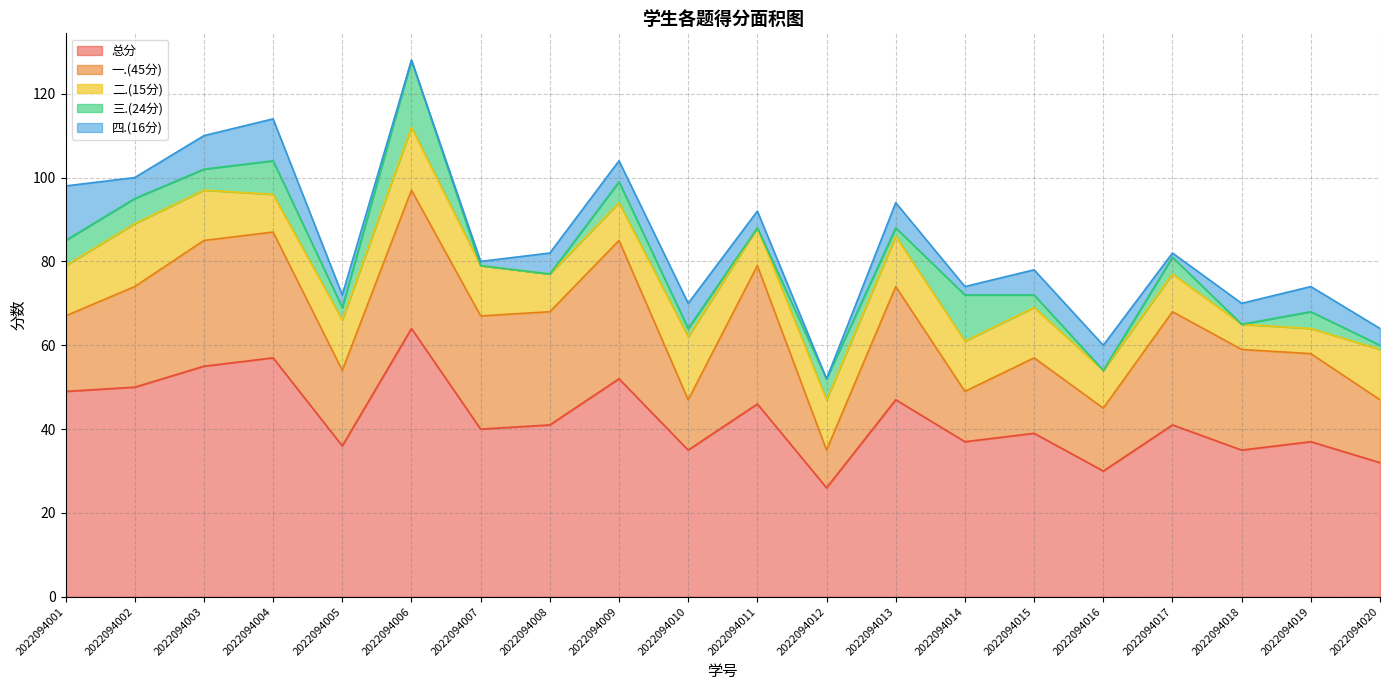

How many positive values does the 三.(24分) series have?

15